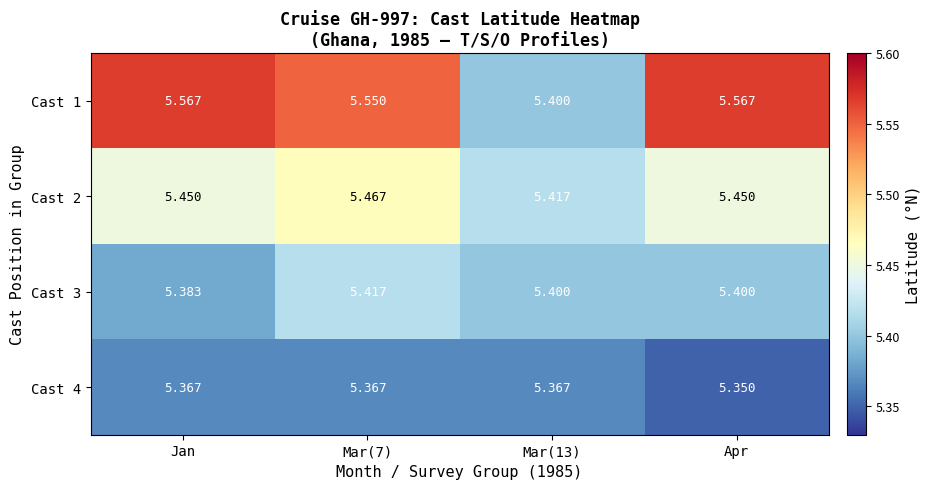

At which label is Cast 3 closest to 5?

Jan